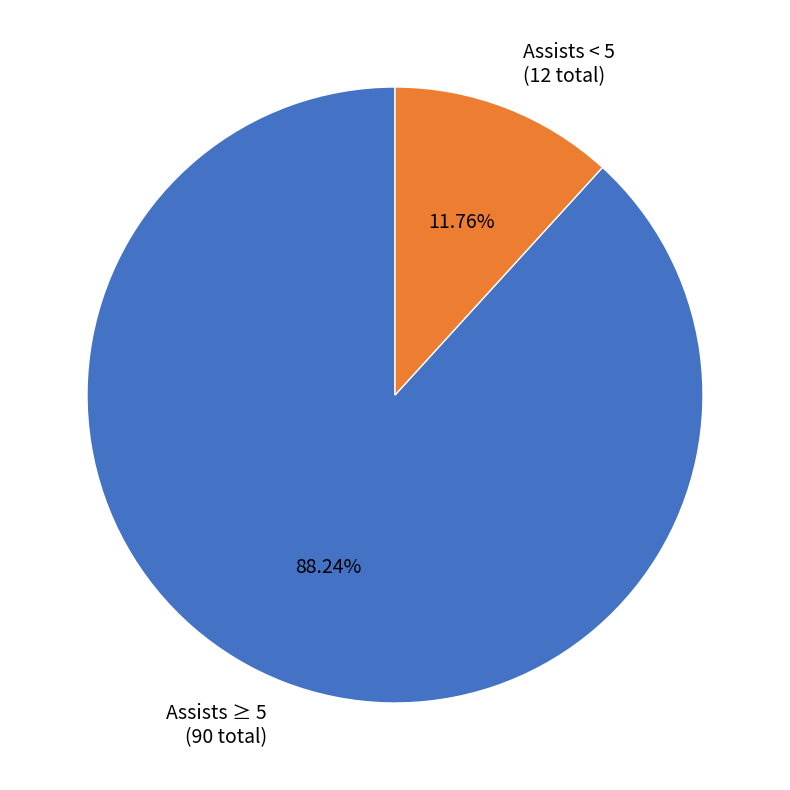

Combined, do Assists < 5 (12 total) and Assists ≥ 5 (90 total) account for over 50%?

Yes